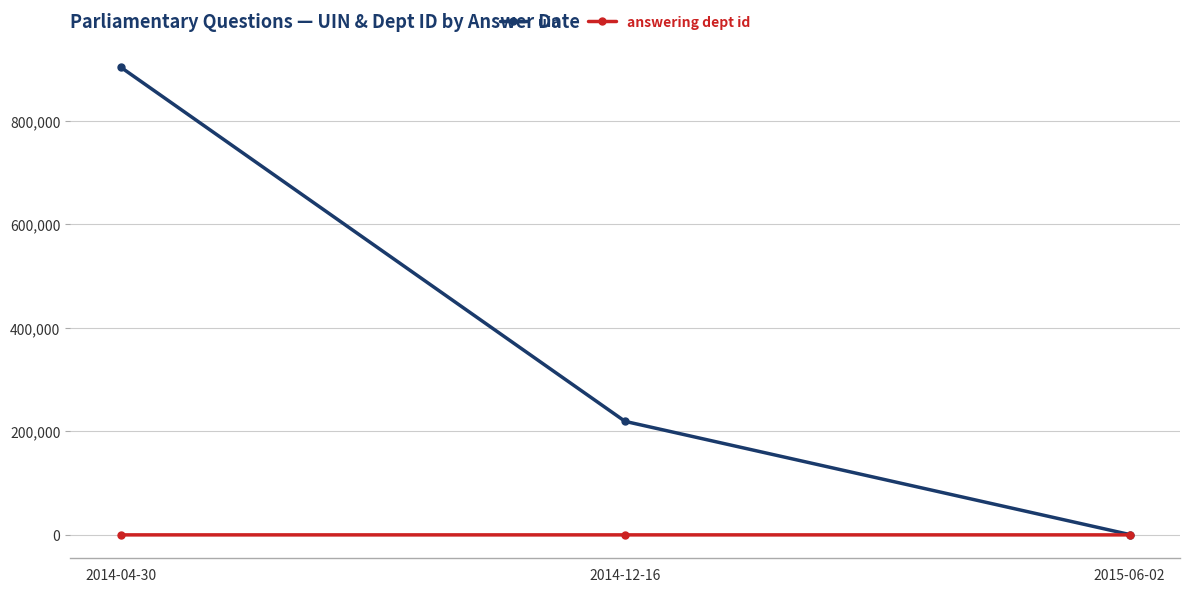

Between 2014-12-16 and 2015-06-02, which series saw the biggest shift?

uin